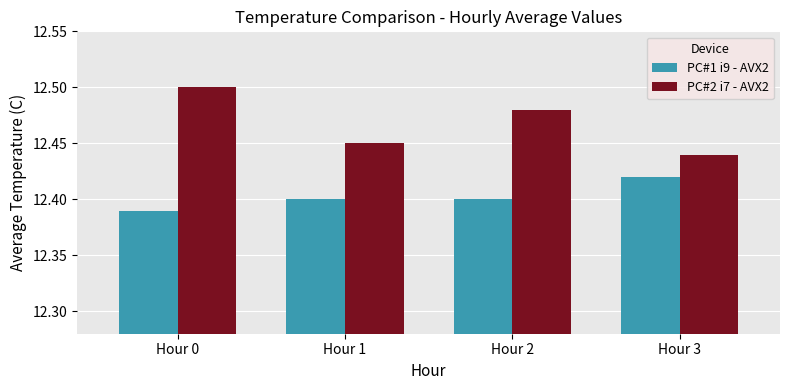

Rank the series by their average value, from highest to lowest.

PC#2 i7 - AVX2, PC#1 i9 - AVX2